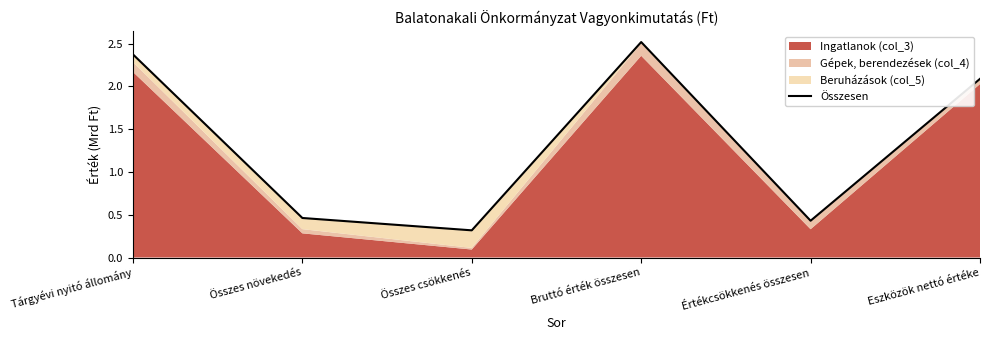

What is the minimum value shown in the chart?

0.3